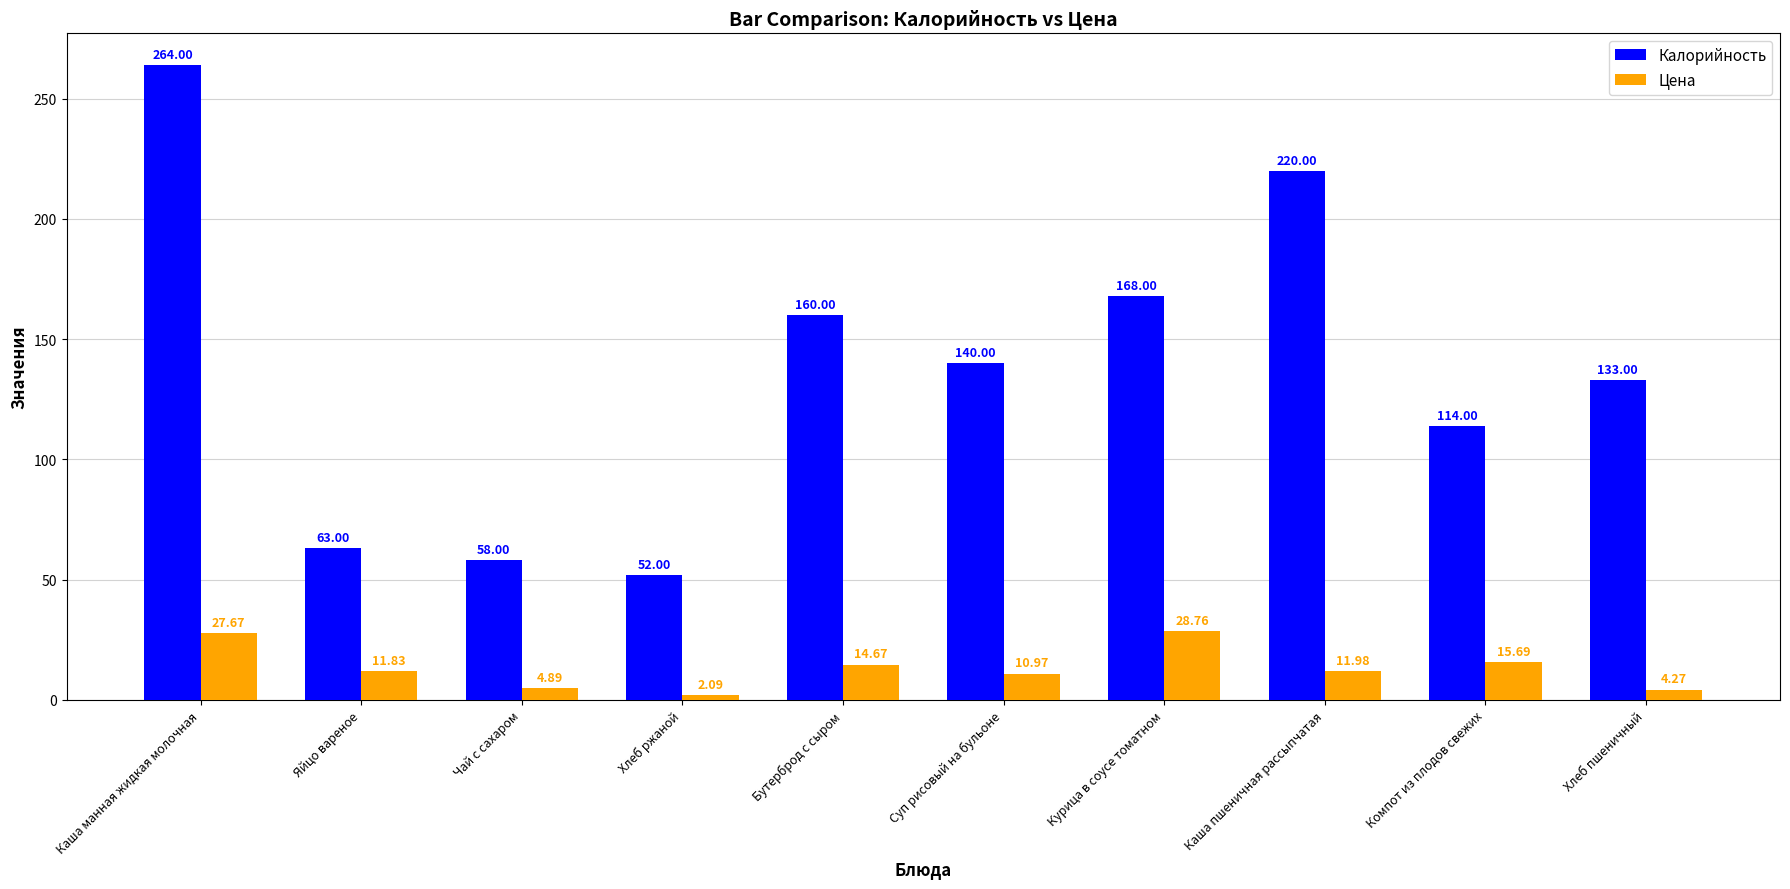

At which category is the sum across all series the highest?

Каша манная жидкая молочная